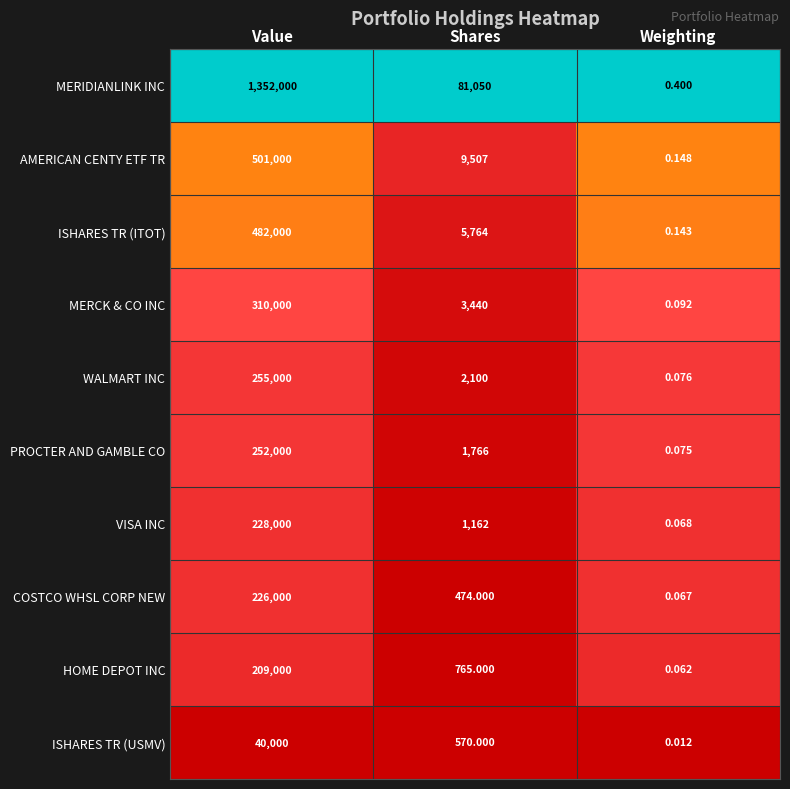

Which series has the largest range (max minus min)?

MERIDIANLINK INC